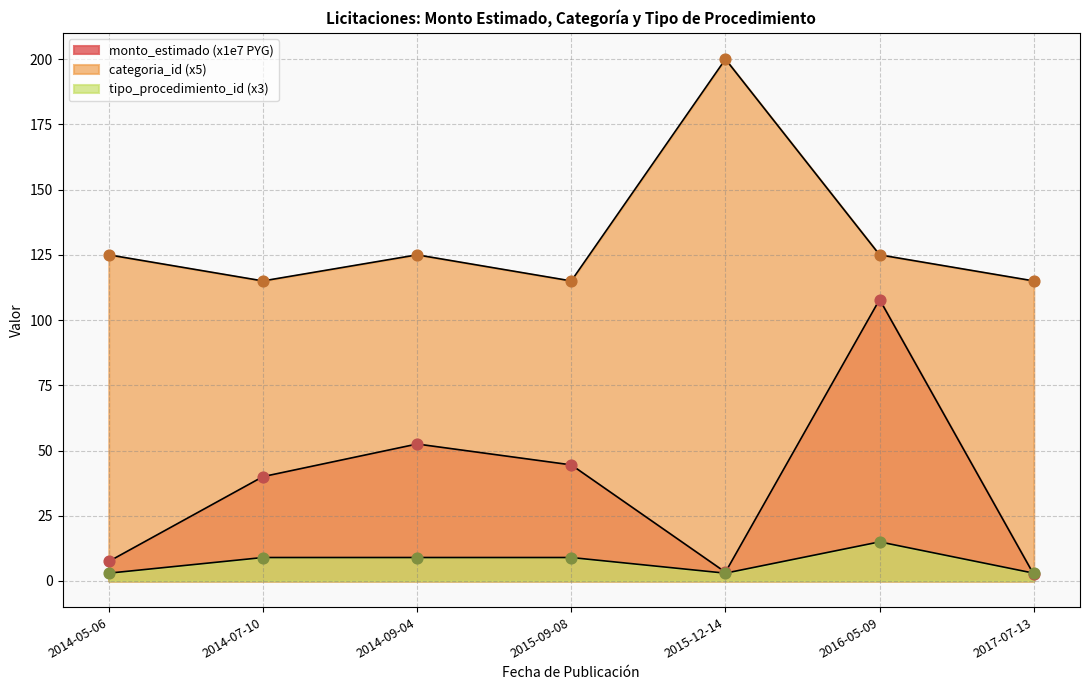

Which series has the largest total across all categories?

categoria_id